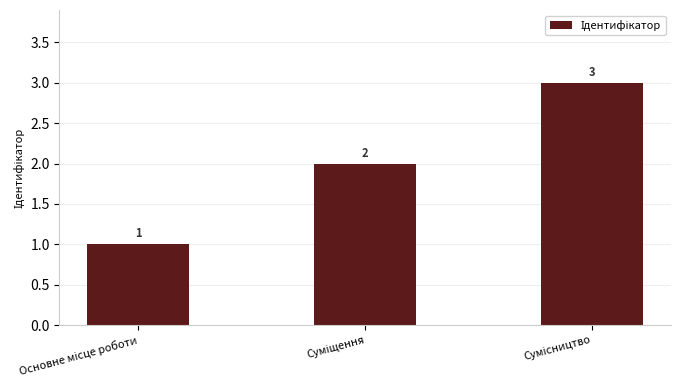

What is the sum of all values?

6